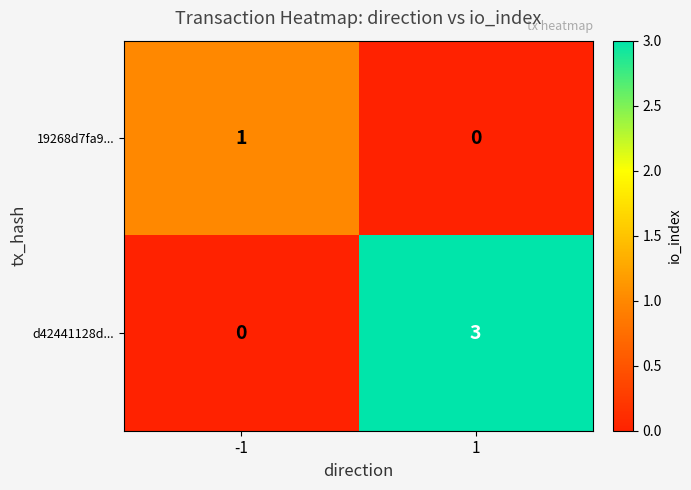

List the labels in order of d42441128d... value, largest first.

1, -1